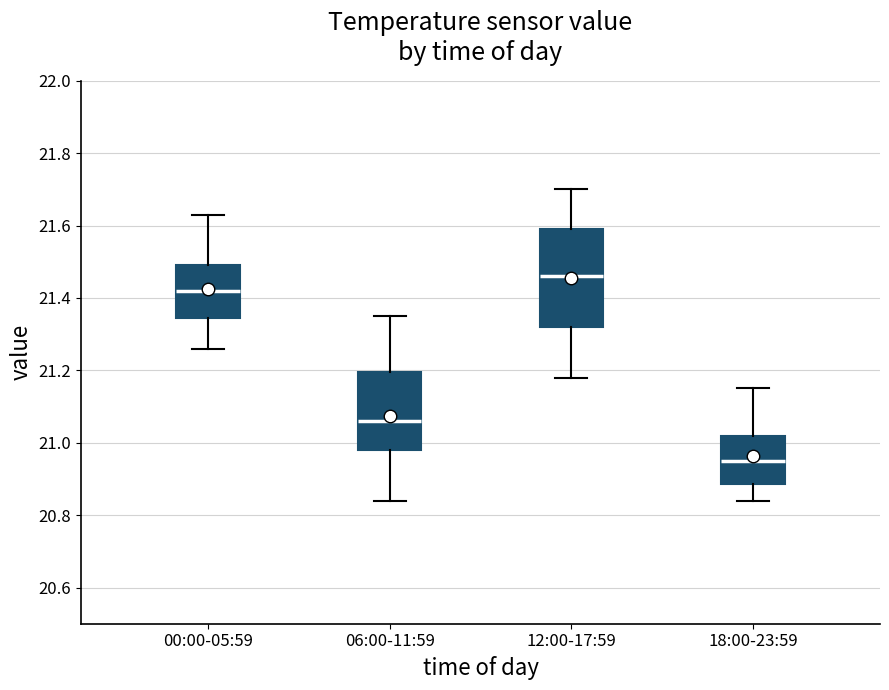

Reading left to right, transcribe this box plot: for each box, give where its median line is, the range the box spans, and where its two whiskers end, as read against the y-axis. The values are not printed on the chart, so give them approximately, as read against the axis.

00:00-05:59: median 21.42, box 21.34 to 21.50, whiskers 21.26 to 21.64
06:00-11:59: median 21.06, box 20.98 to 21.20, whiskers 20.84 to 21.36
12:00-17:59: median 21.46, box 21.32 to 21.60, whiskers 21.18 to 21.70
18:00-23:59: median 20.96, box 20.88 to 21.02, whiskers 20.84 to 21.16